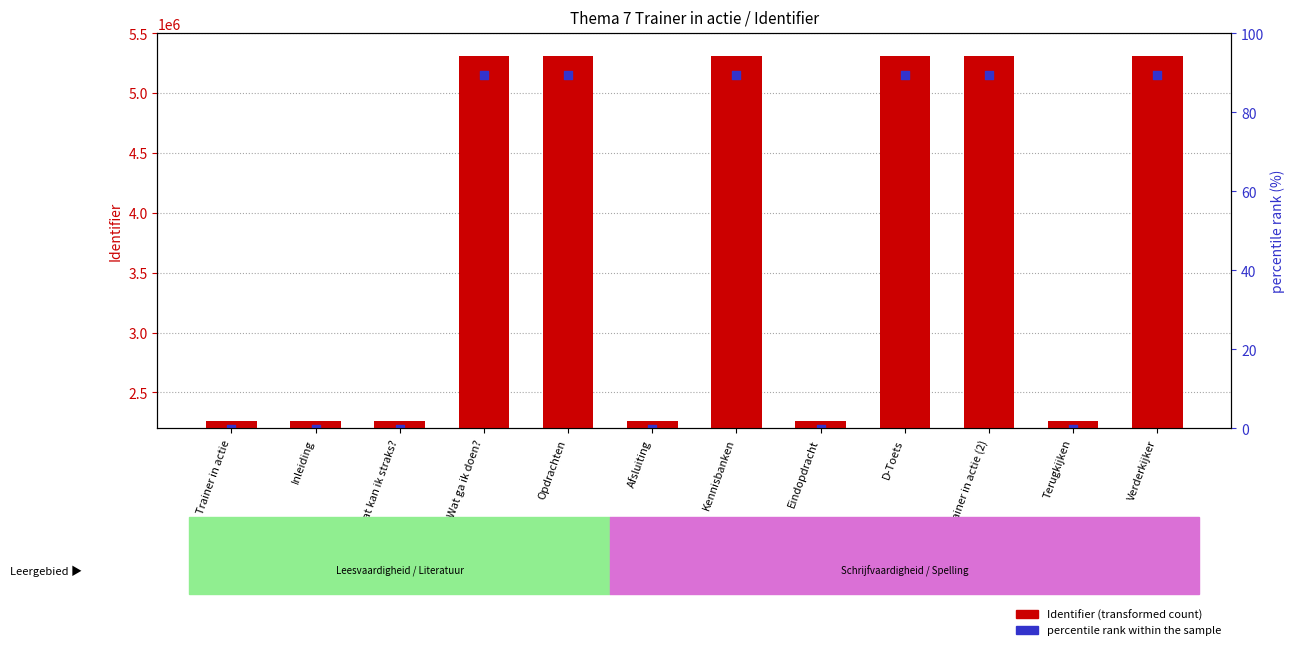

Which series contains the lowest Y value?

percentile rank within the sample